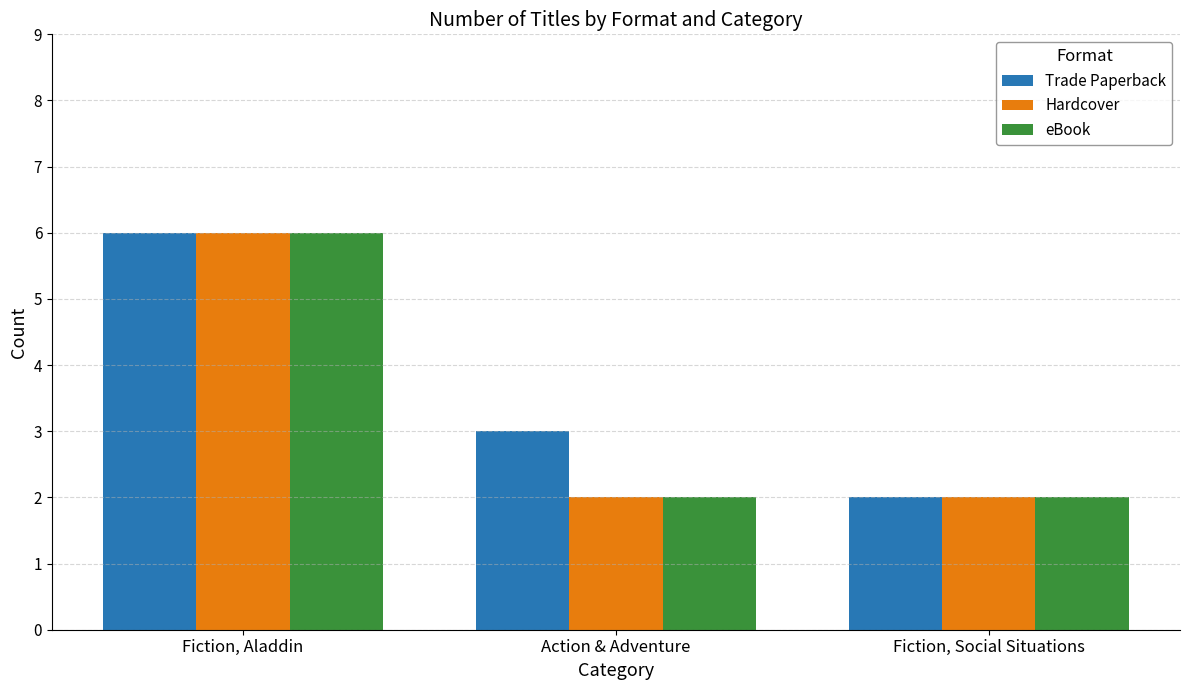

What is the sum of all Trade Paperback values?

11